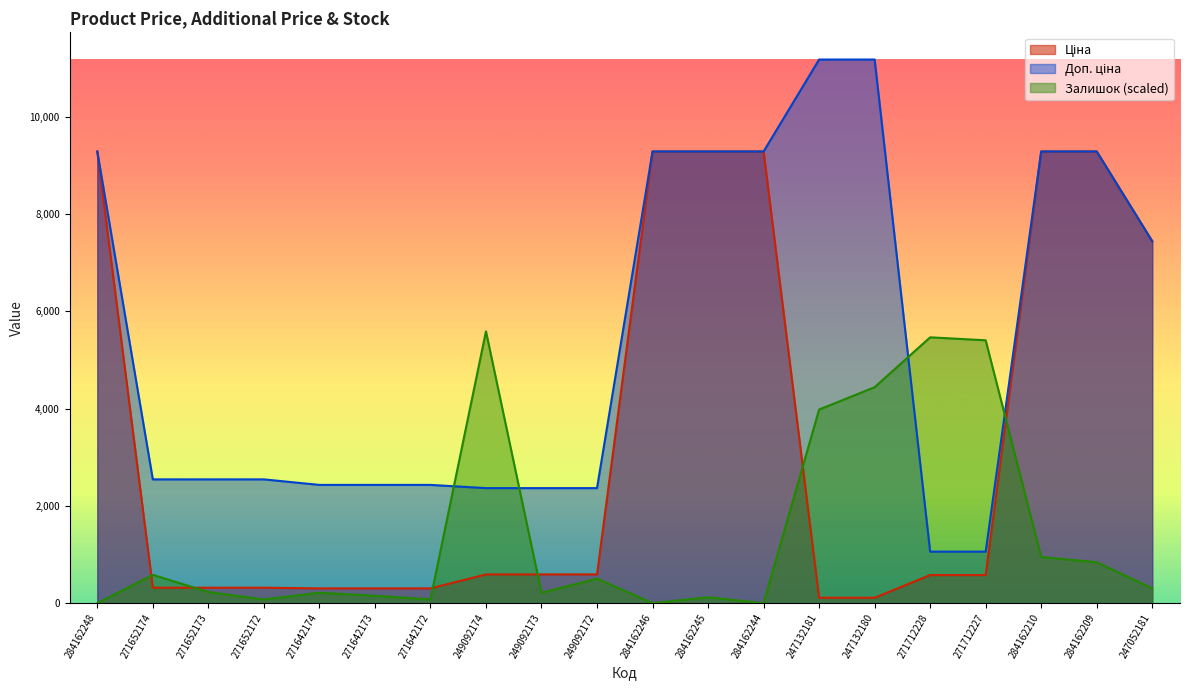

What is the label of the 8th point from the left?

249092174